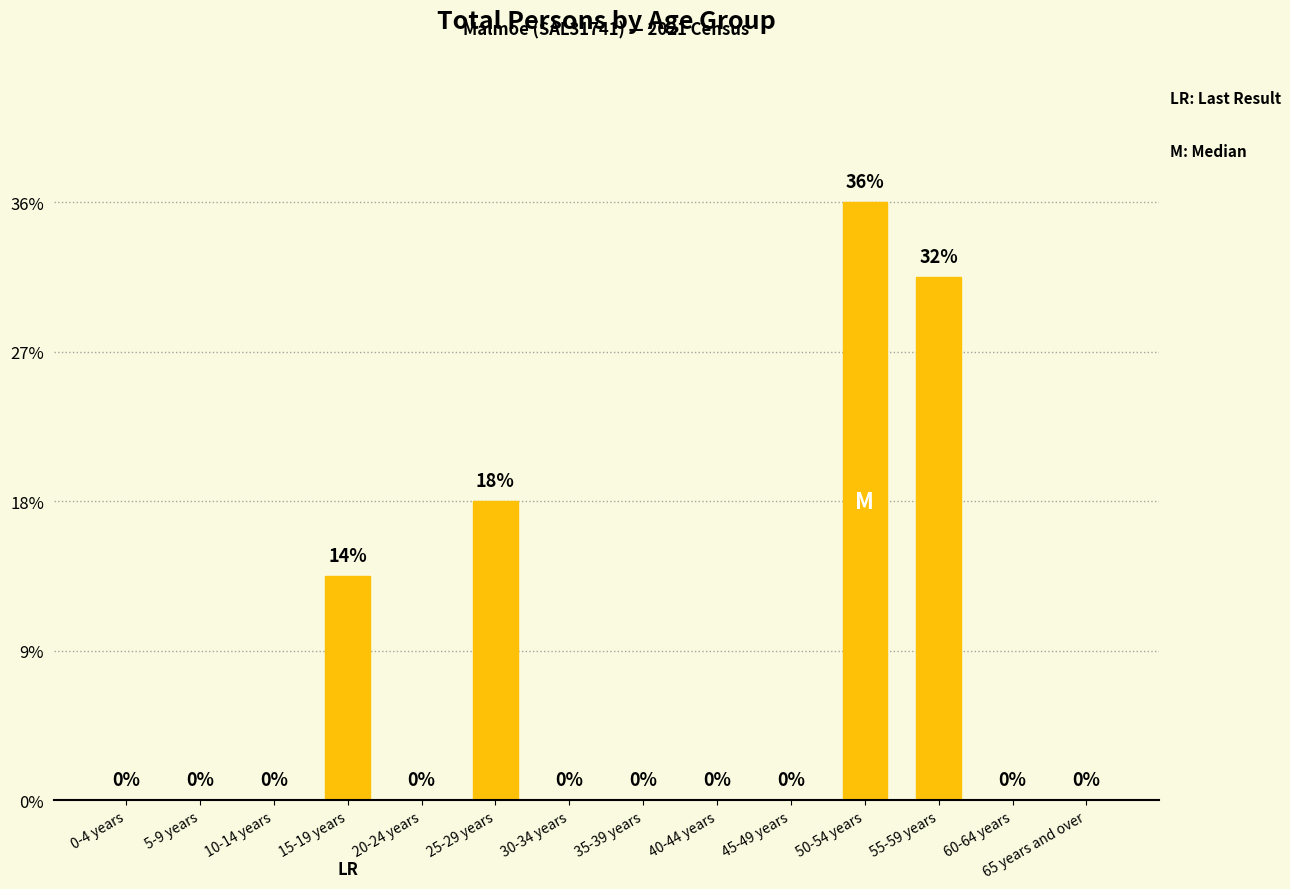

How many categories are shown in the chart?

14